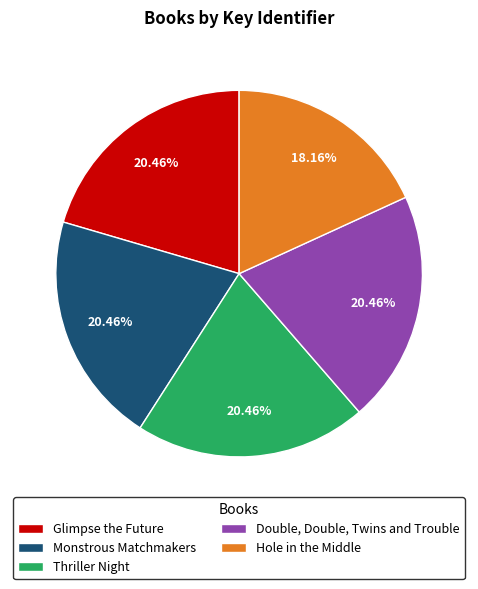

Which slice is the smallest?

Hole in the Middle